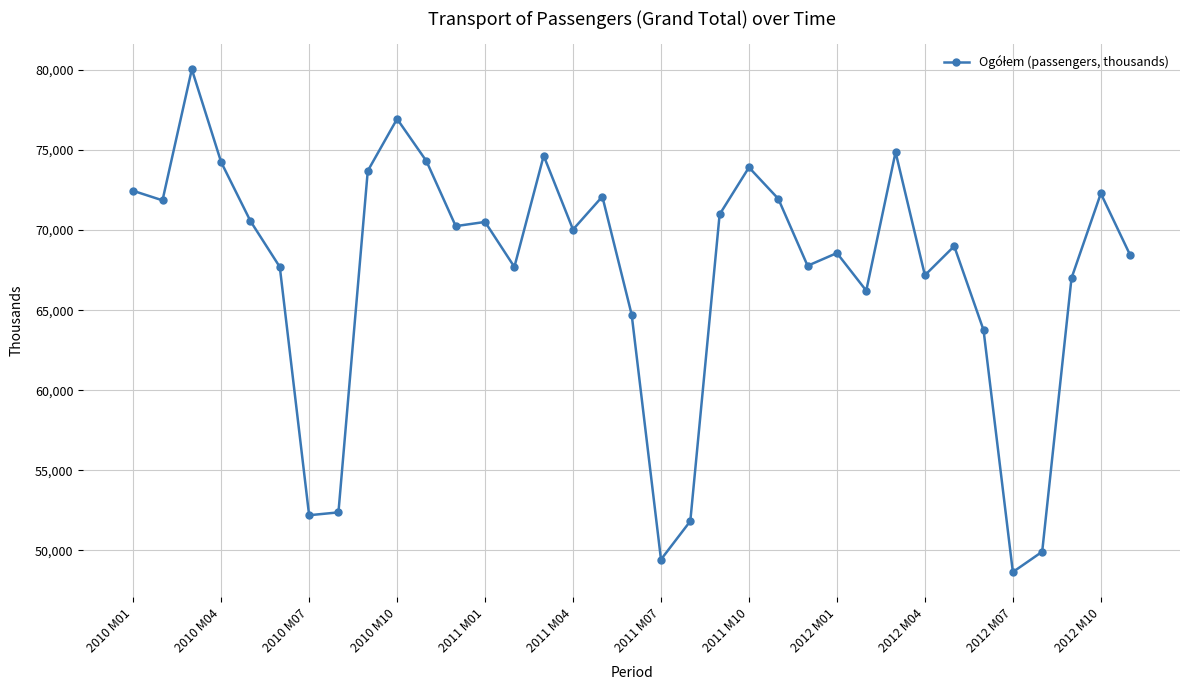

True or false: there are more than 0 points higher than both neighbors.

True